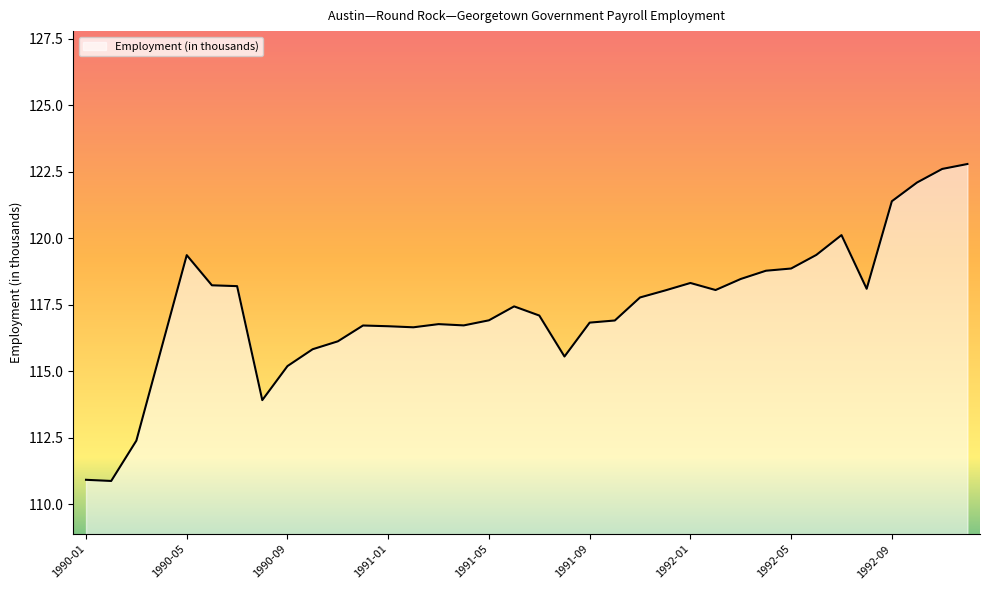

What is the greatest value displayed?

122.8